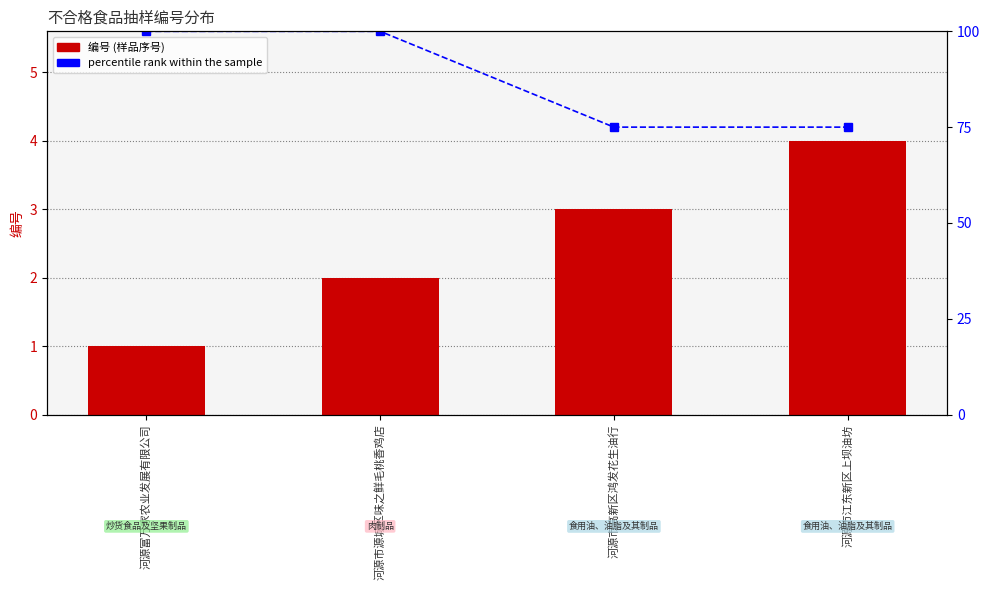

Reading left to right, list all the values displayed in this chart.

编号: 1	2	3	4
percentile rank within the sample: 100	100	75	75